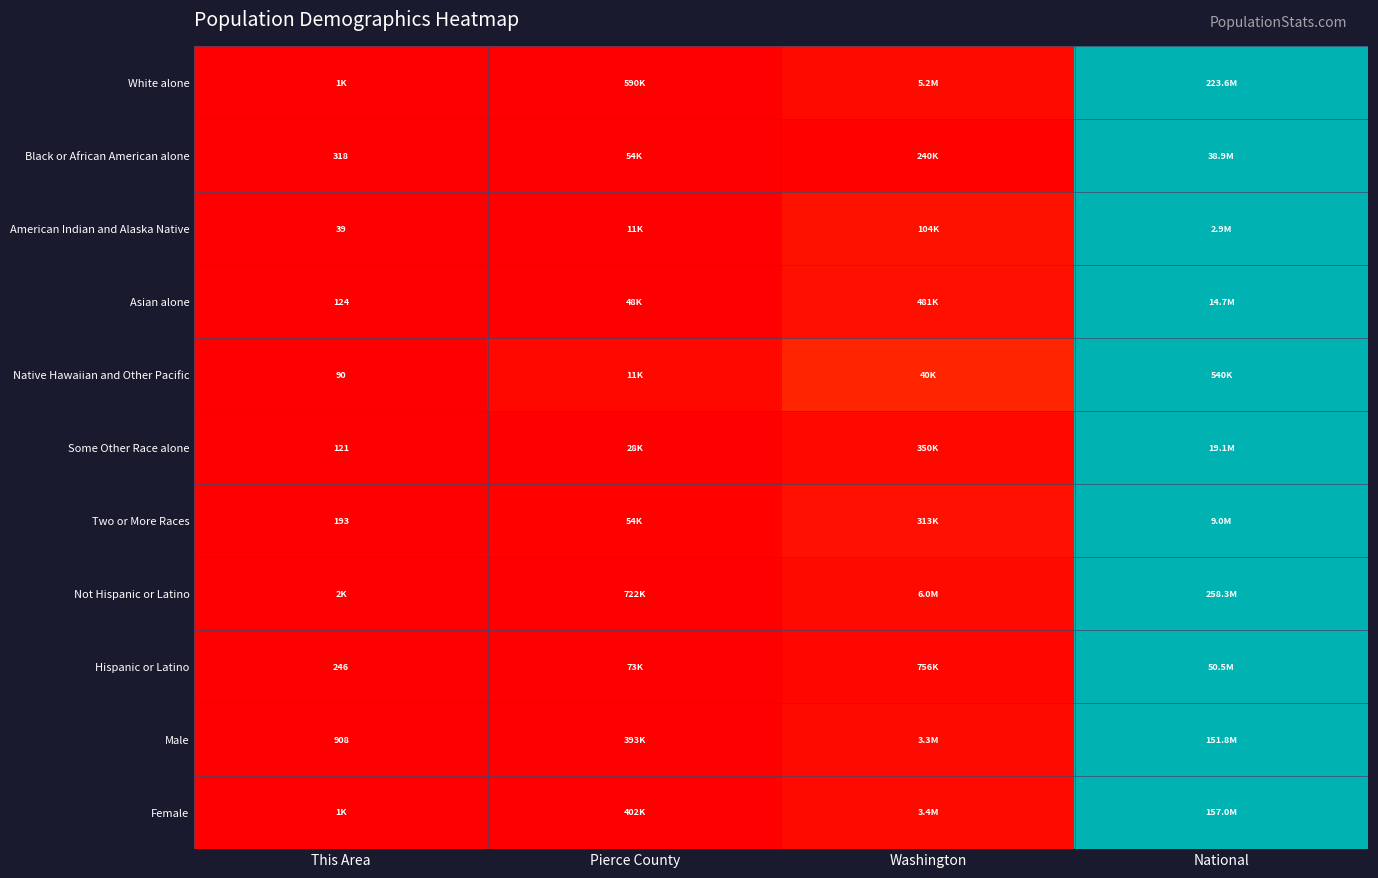

Rank the categories by Asian alone value from highest to lowest.

National, Washington, Pierce County, This Area